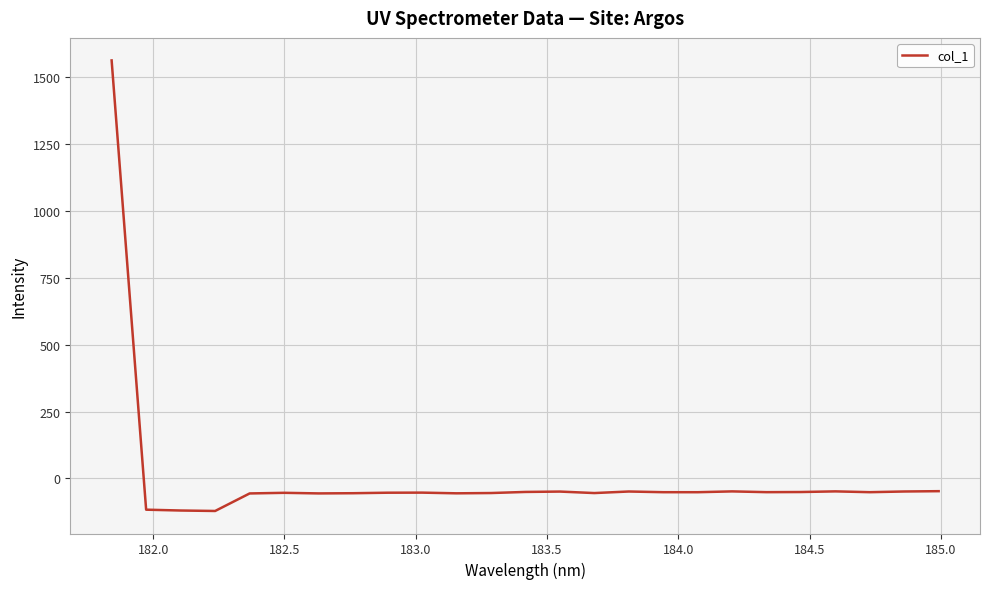

What is the average value?

4.7